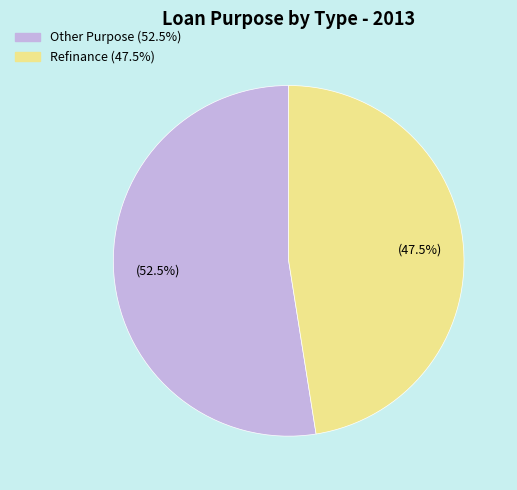

To the nearest percent, what is the average slice percentage?

50%